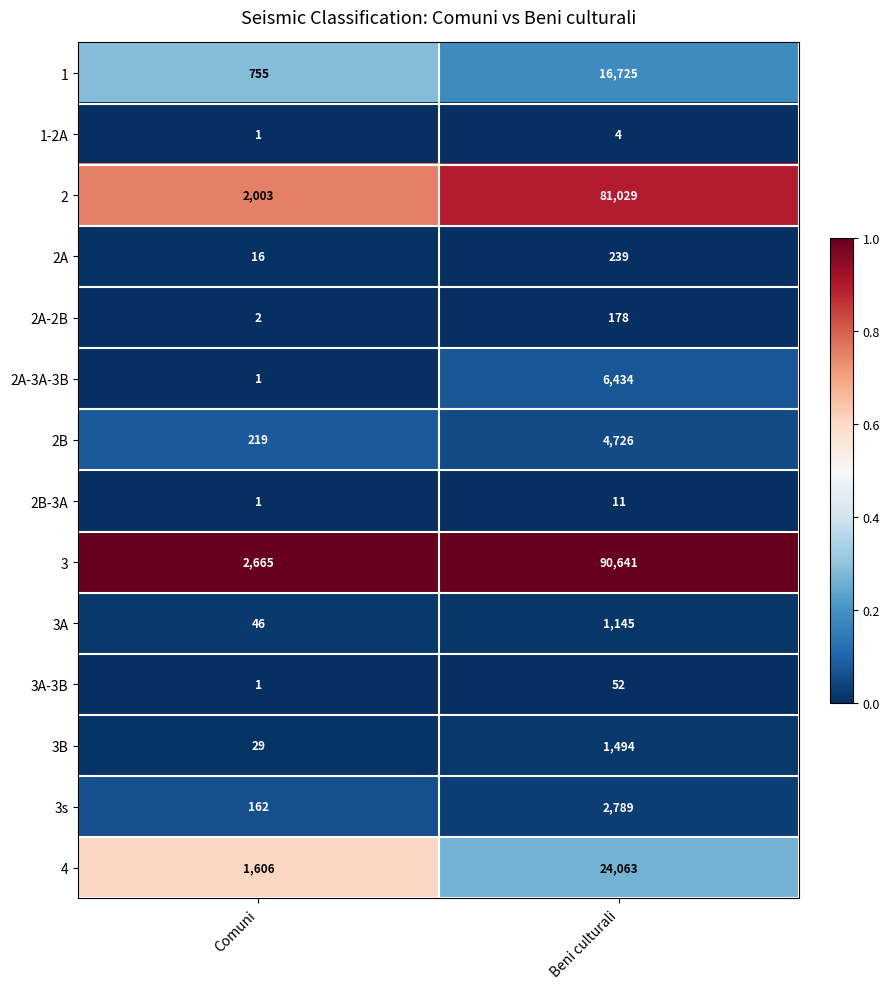

Count the number of data series in this chart.

14